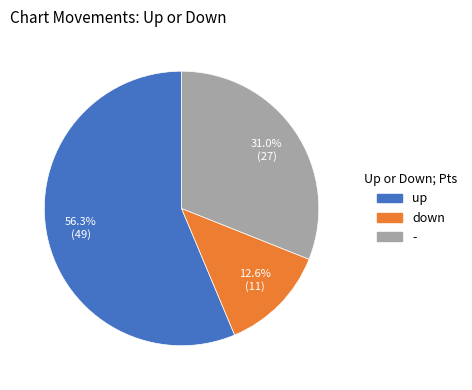

True or false: down accounts for 13% of the total.

True